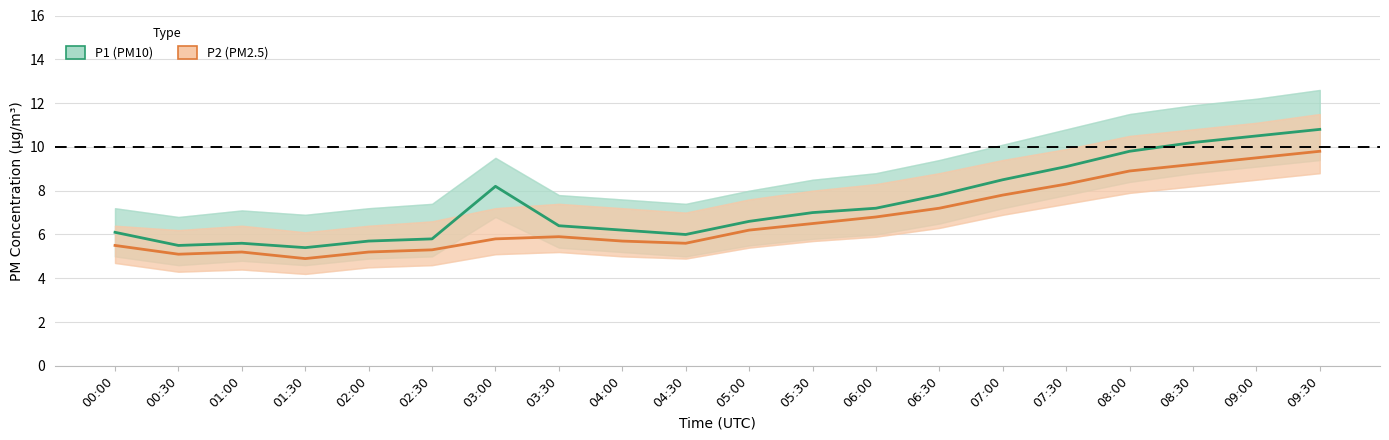

What is the sum of the P2 (PM2.5) values at 01:30 and 02:00?

10.1